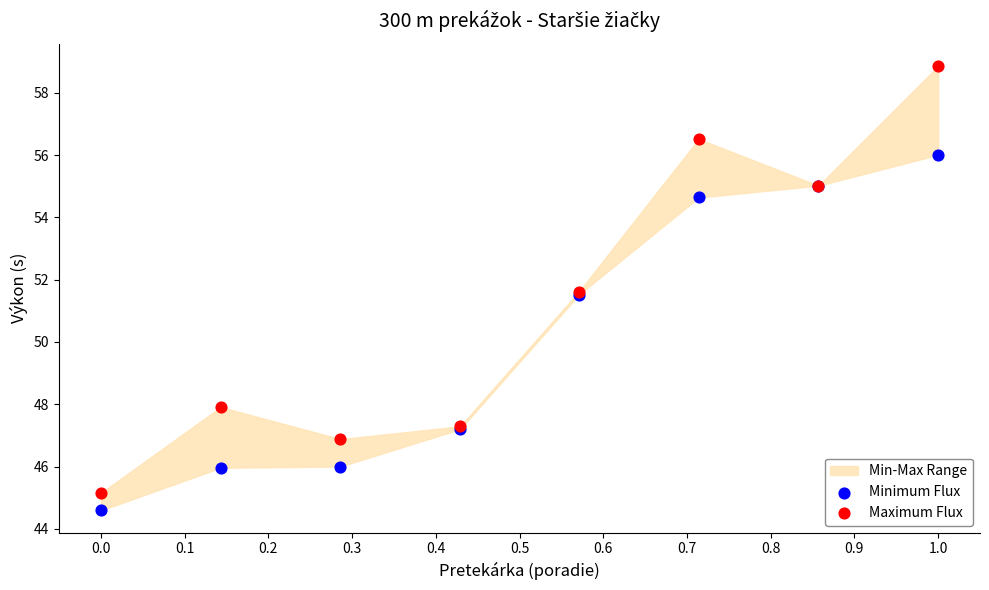

Which series reaches the maximum Y coordinate?

Maximum Flux